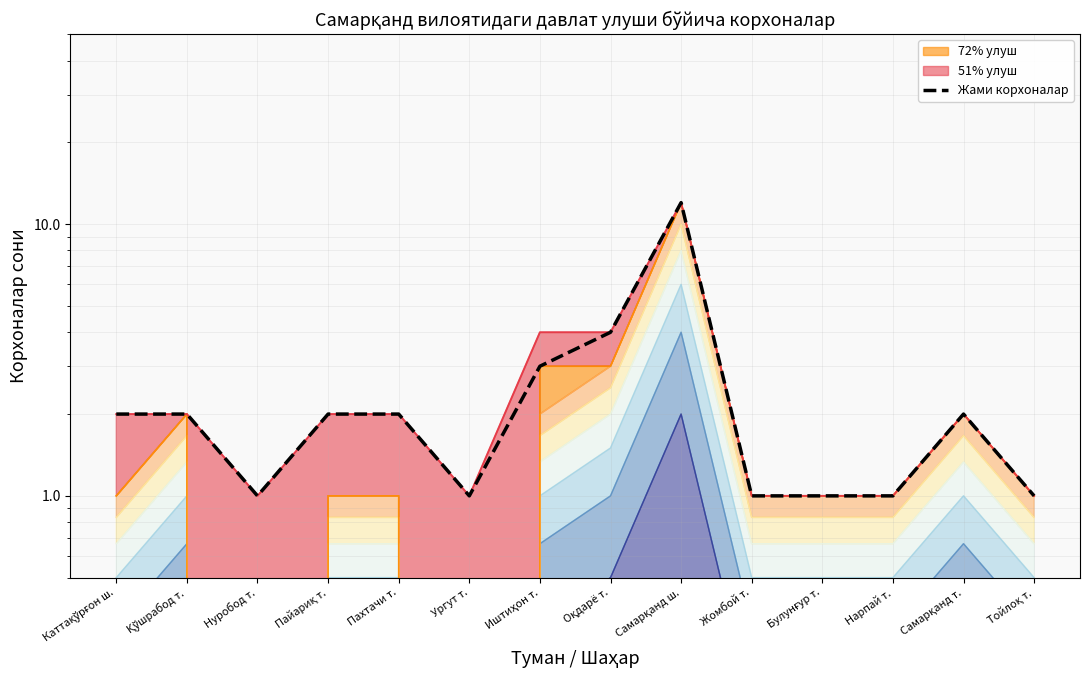

What is the smallest value displayed?

1